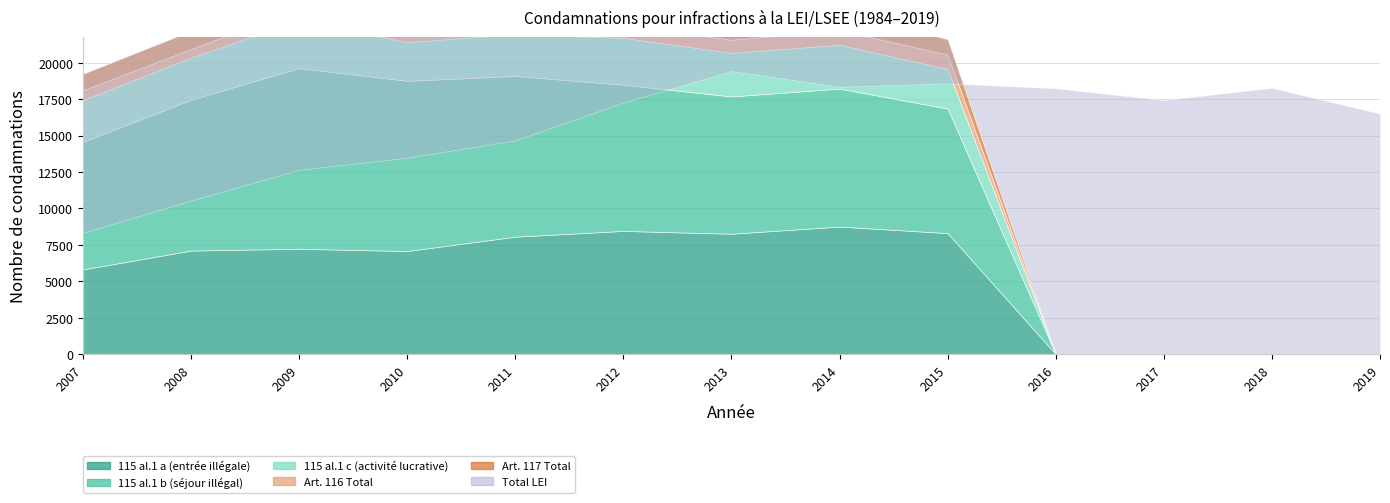

List the series in order of their peak value, highest first.

Total LEI, 115 al.1 b, 115 al.1 a, 115 al.1 c, Art. 117 Total, Art. 116 Total